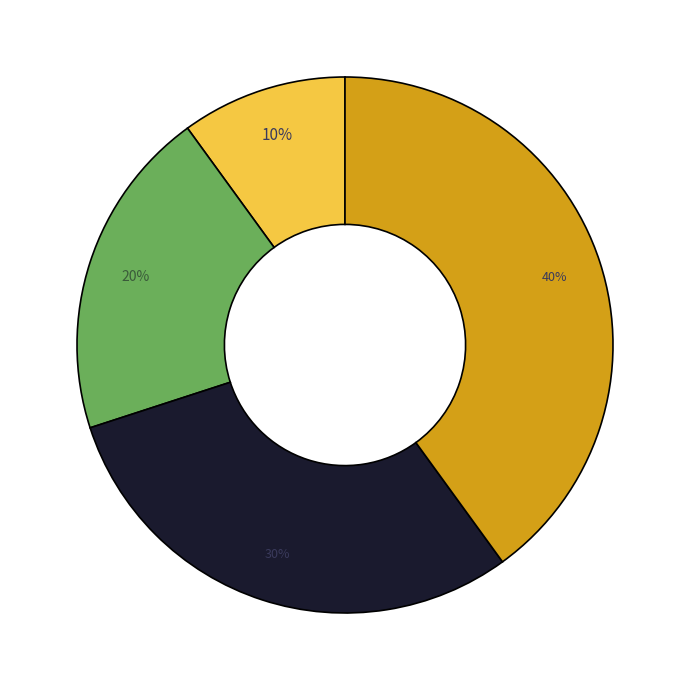

How many segments does this pie chart have?

4